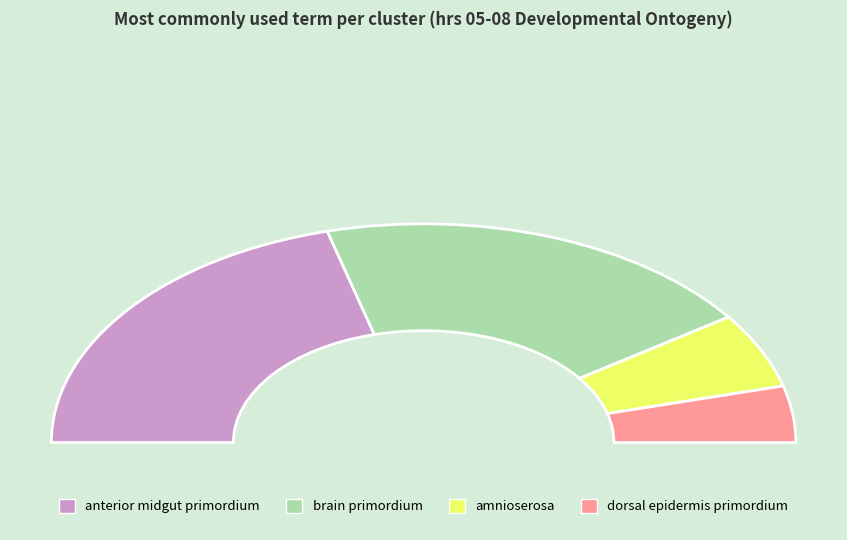

What is the change in value from amnioserosa to dorsal epidermis primordium?

-1